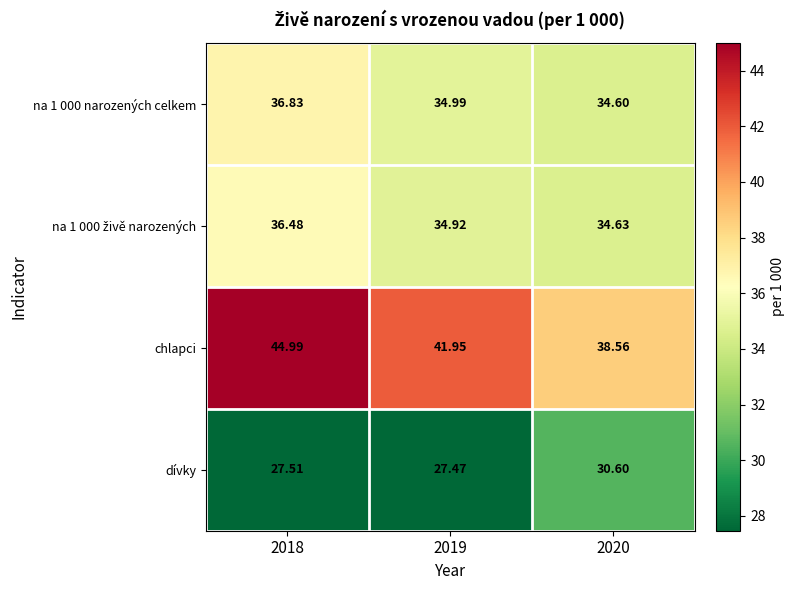

What is the difference between the highest and lowest values at 2020?

8.0